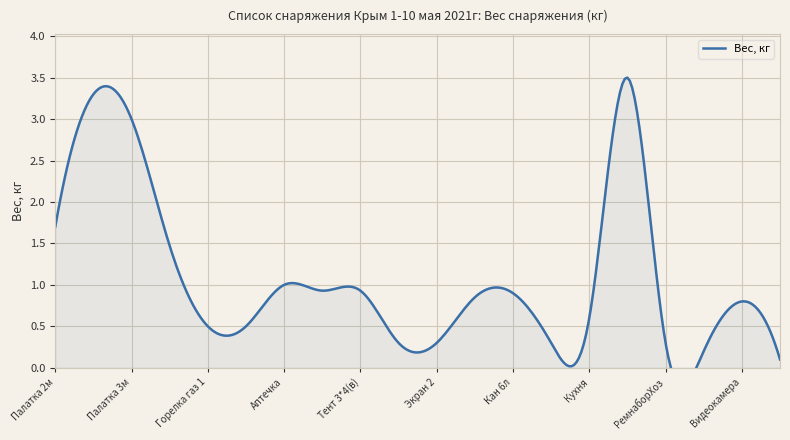

How many series are shown in this chart?

1